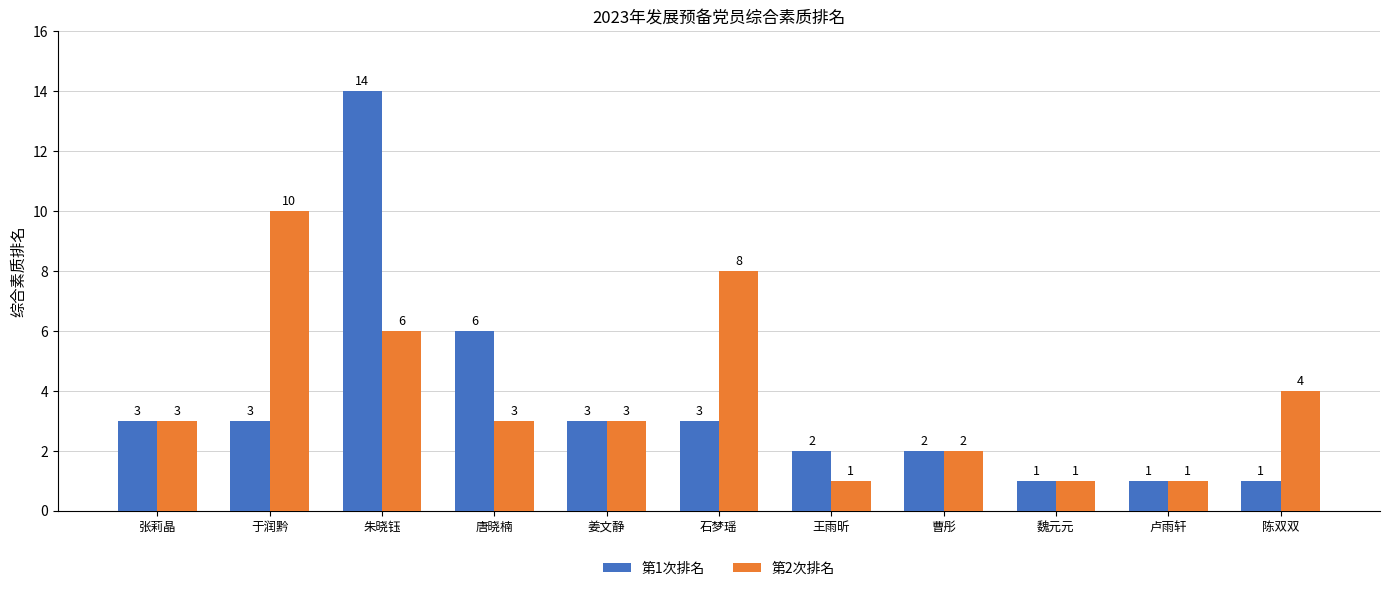

What is the label of the 10th bar from the left?

卢雨轩